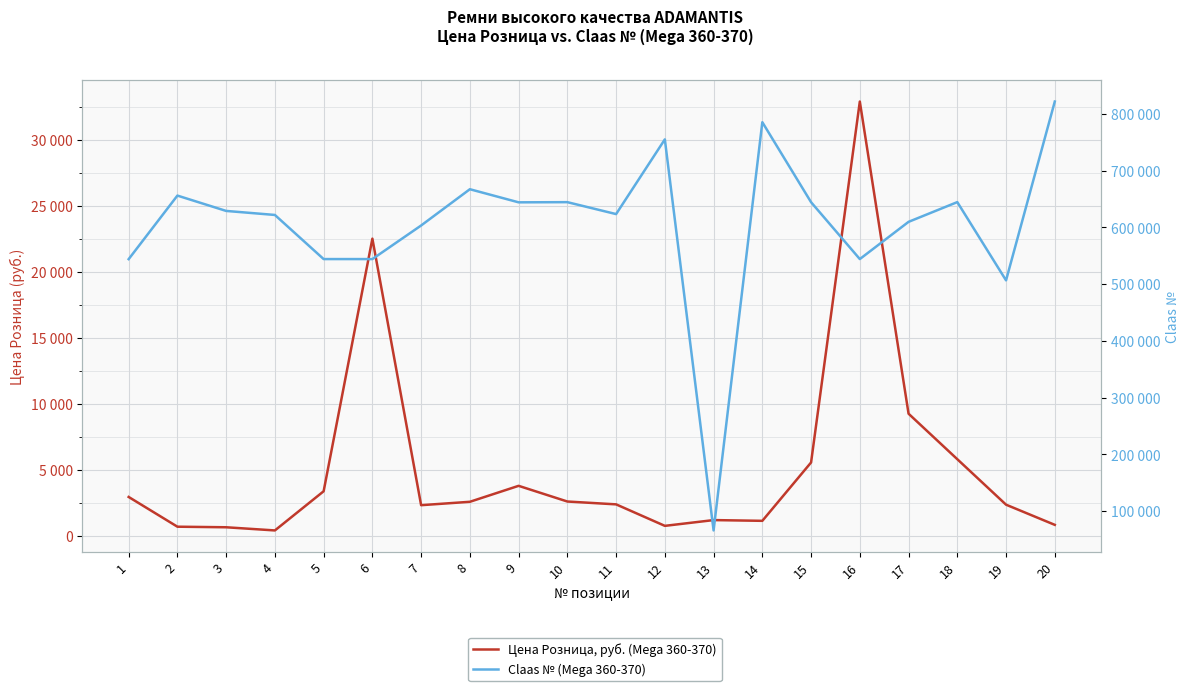

In Claas № (Mega 360-370), how many points are lower than both neighbors (excluding endpoints)?

6